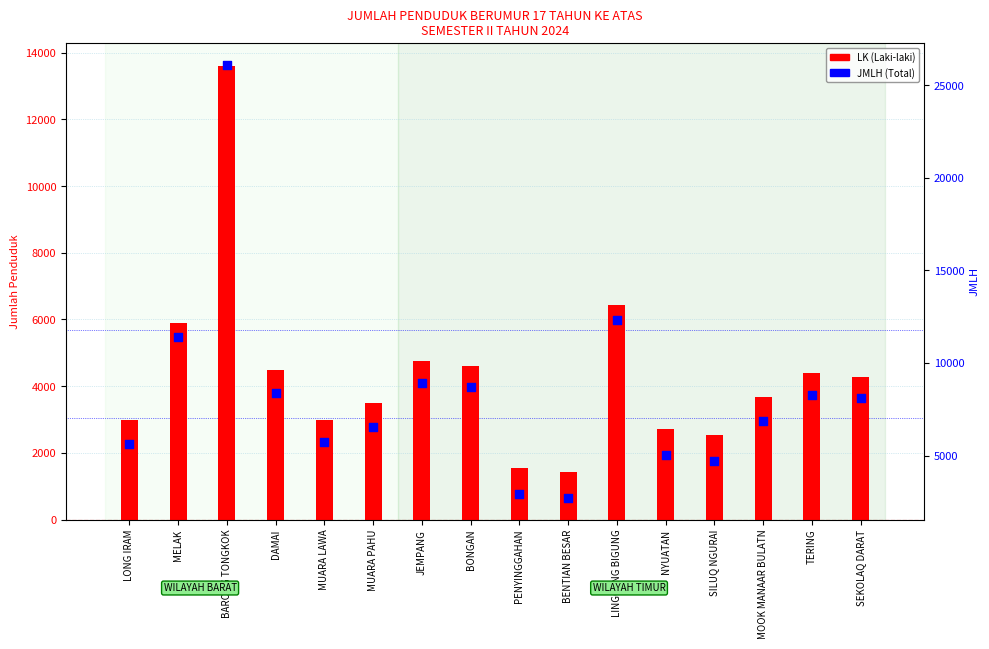

At which category is the sum across all series the highest?

BARONG TONGKOK